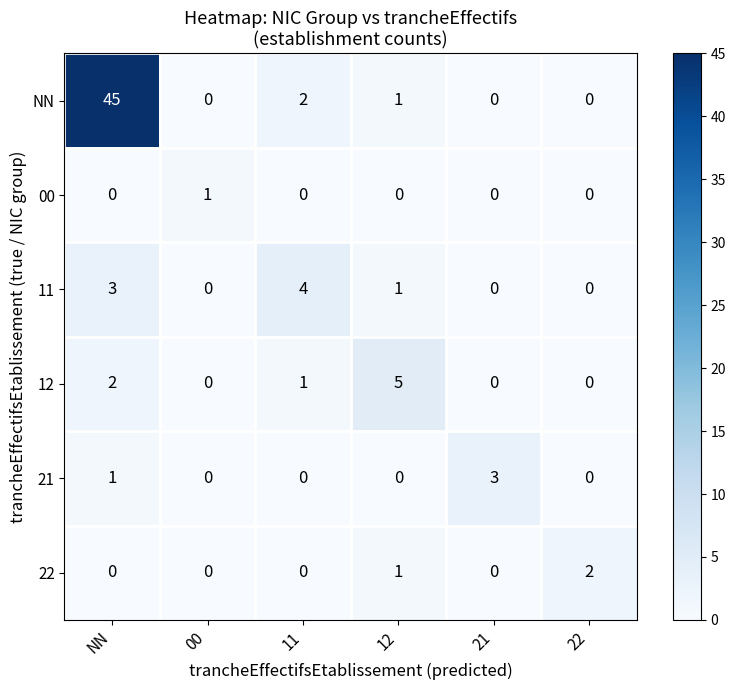

List the series in order of their peak value, highest first.

NN, 12, 11, 21, 22, 00